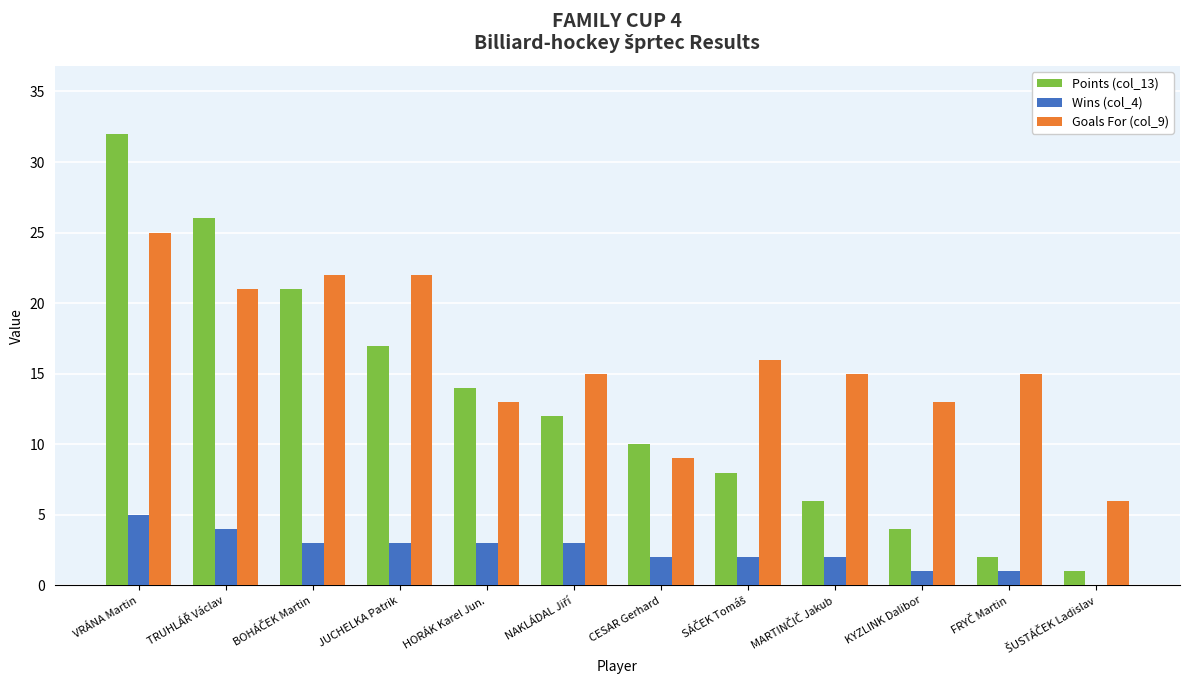

At which category is the sum across all series the highest?

VRÁNA Martin